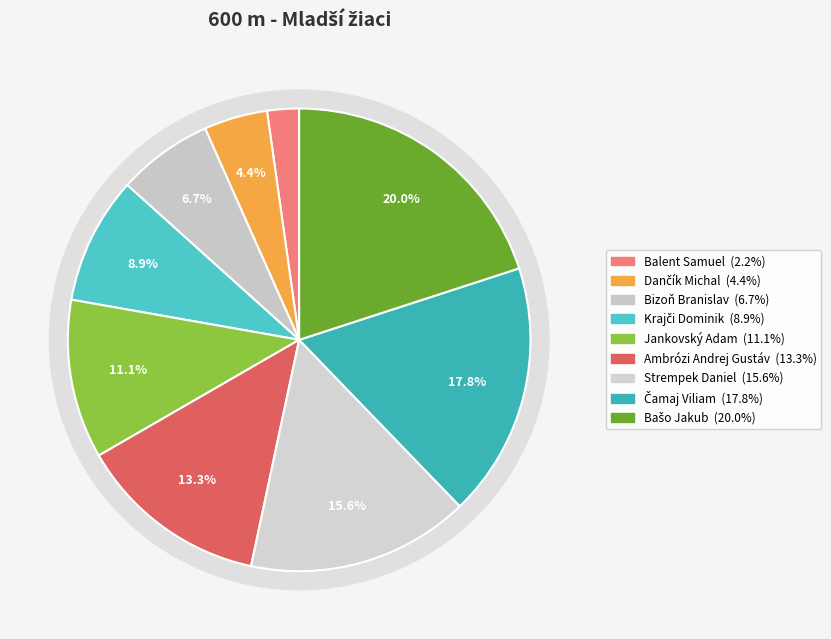

Which slice is the smallest?

Balent Samuel